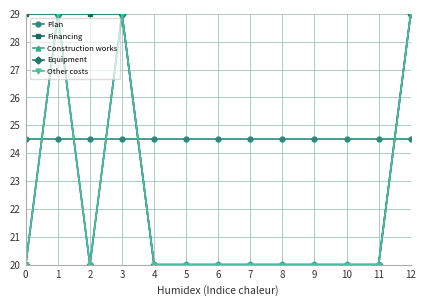

How many lines are shown in the chart?

5